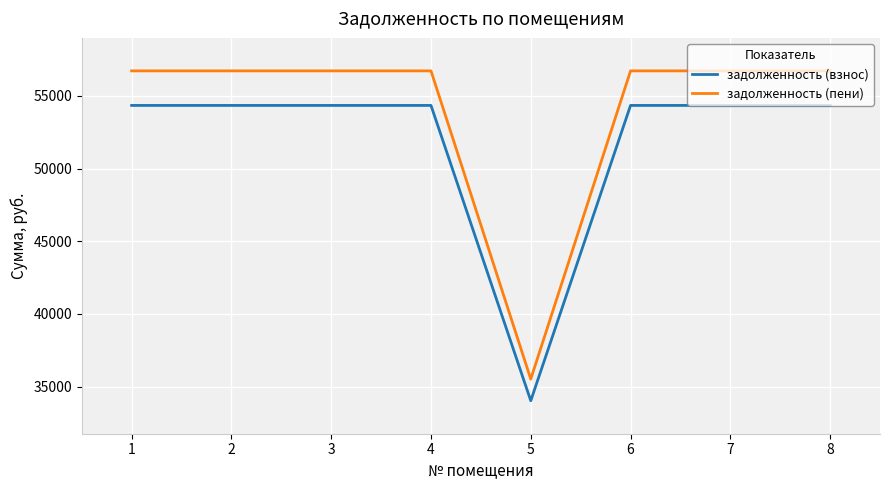

True or false: задолженность (взнос) and задолженность (пени) cross at least once.

False